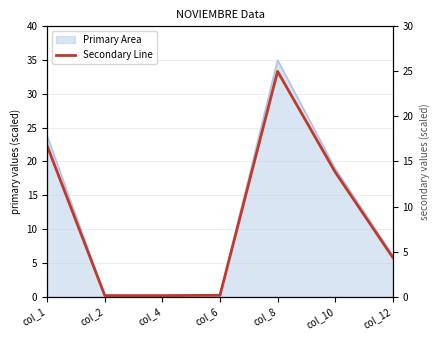

Between col_1 and col_12, which is larger?

col_1